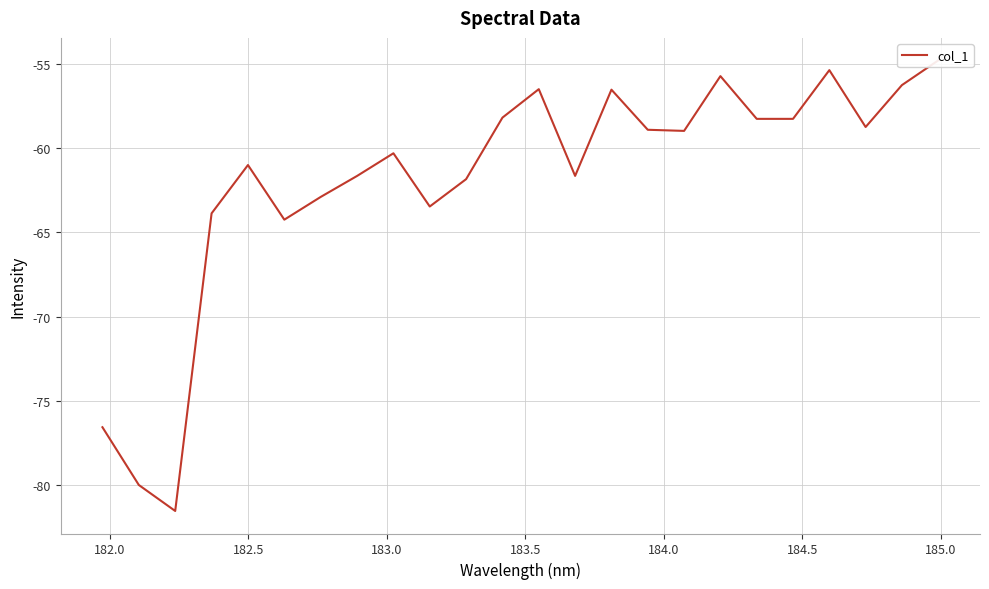

What is the average value?

-61.9